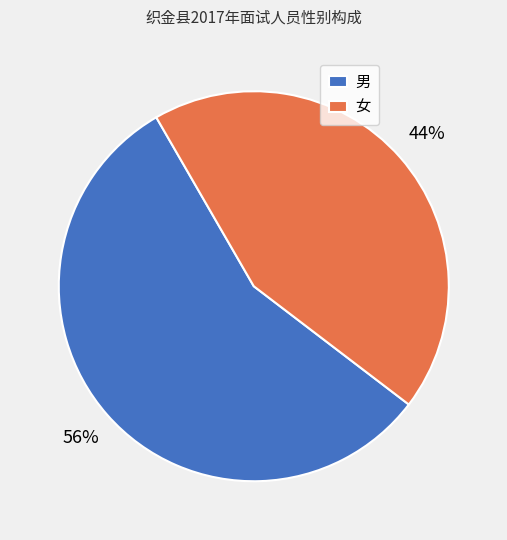

How many slices are in this pie chart?

2